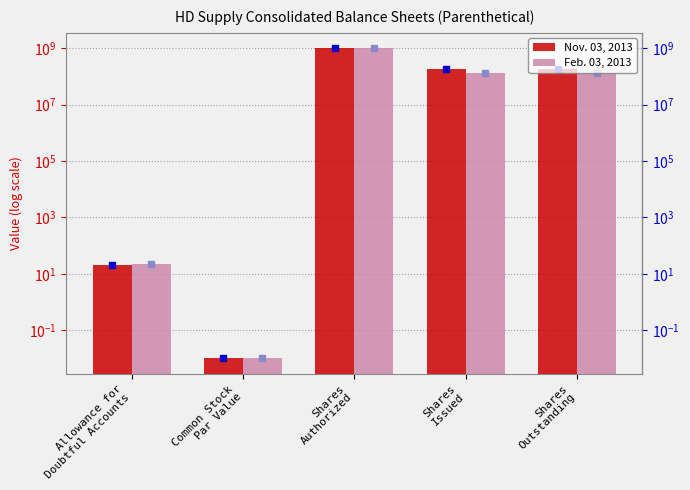

Rank the series by their maximum value, from lowest to highest.

Nov. 03, 2013, Feb. 03, 2013